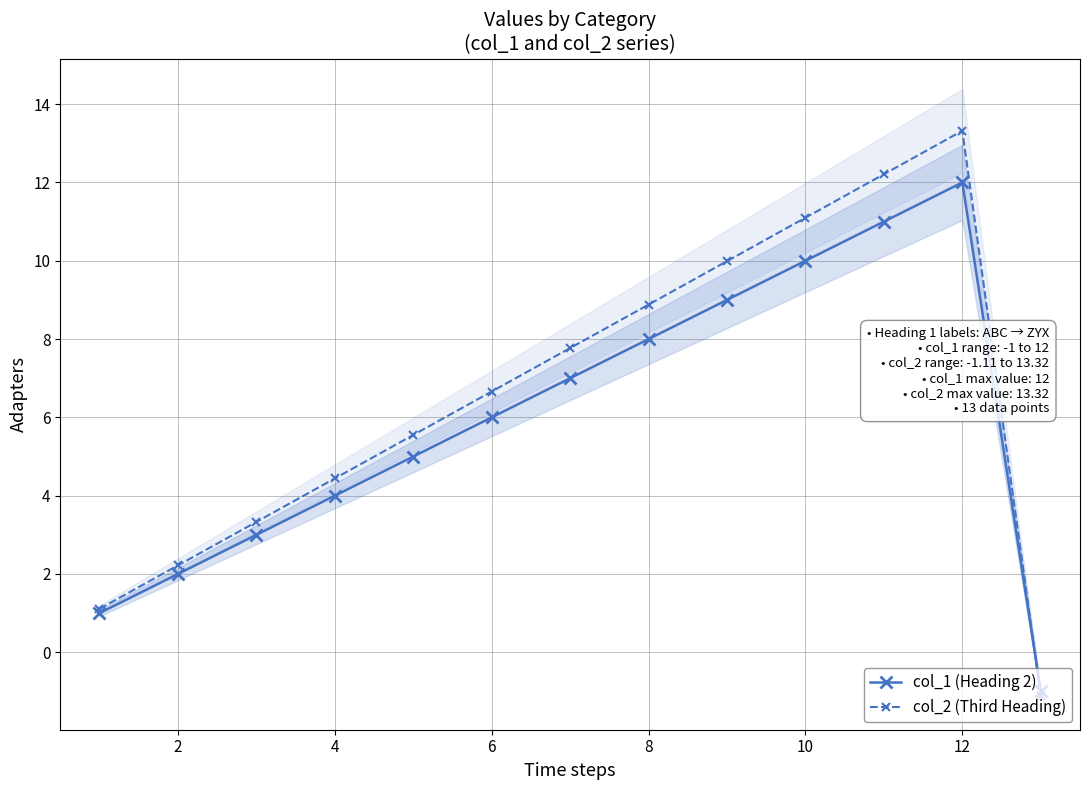

Read the col_2 (Third Heading) value at 10.

11.1